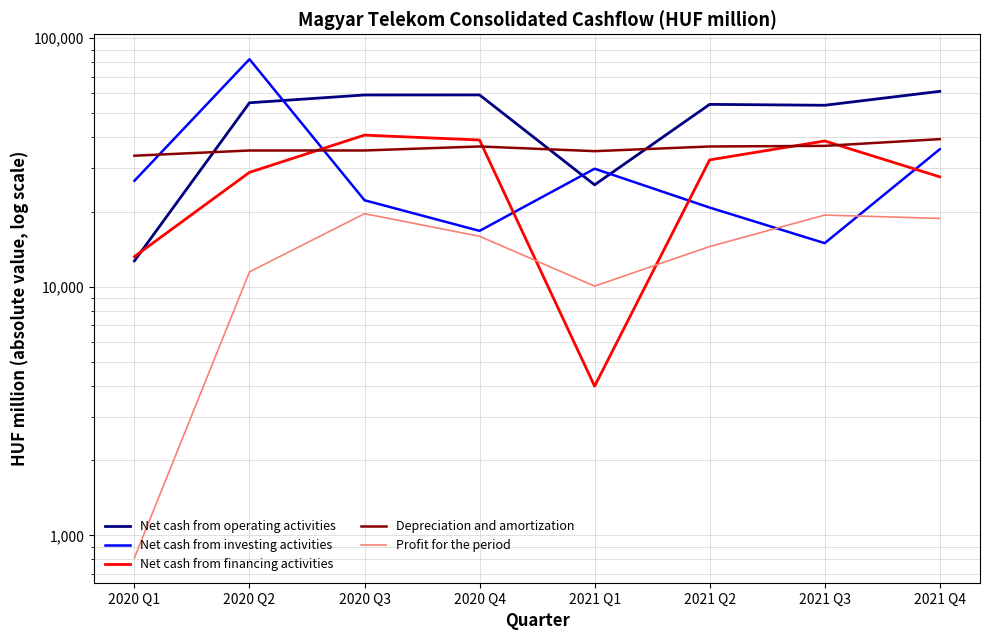

What is the difference between the second highest and minimum values in the Net cash from investing activities series?

20763